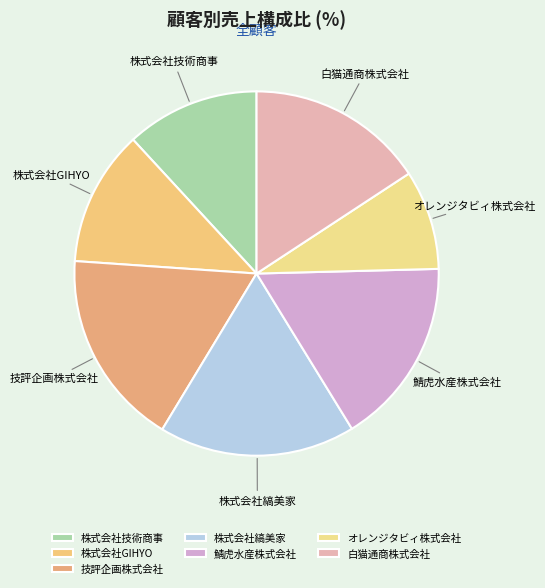

Does 株式会社技術商事 account for over 50% of the chart?

No